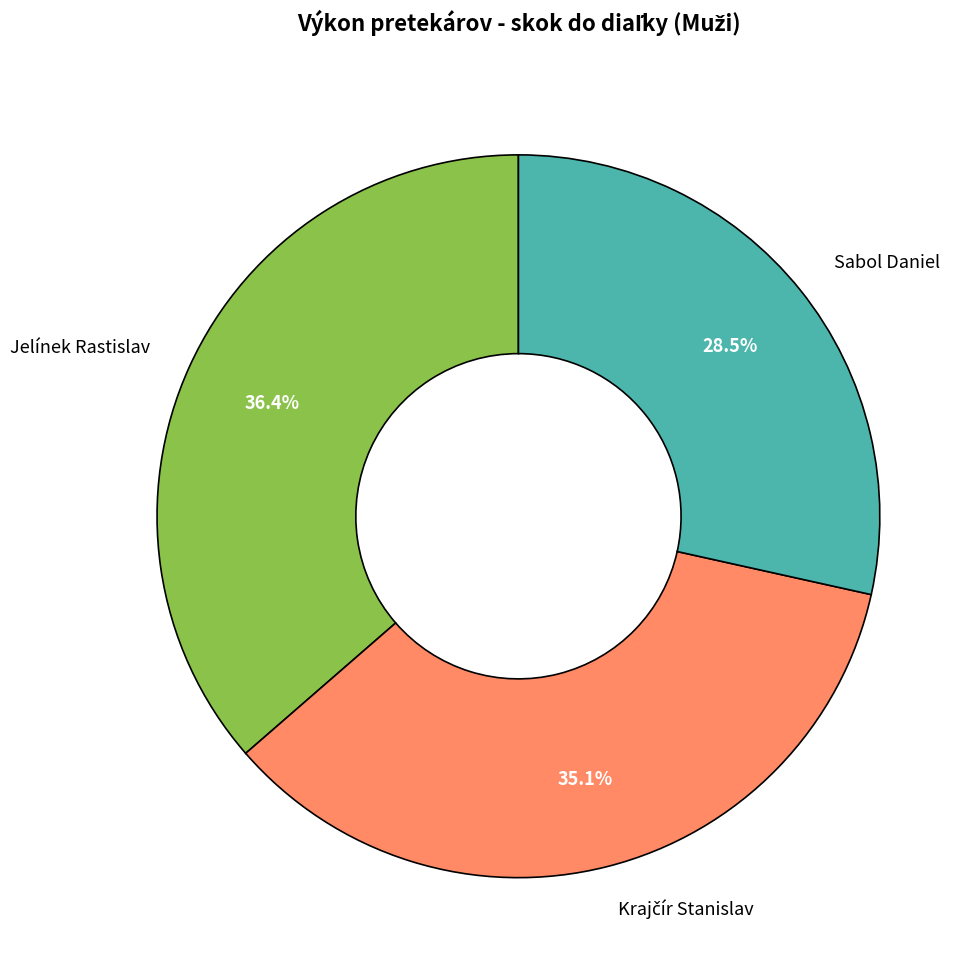

Which category has the biggest portion of the pie?

Jelínek Rastislav